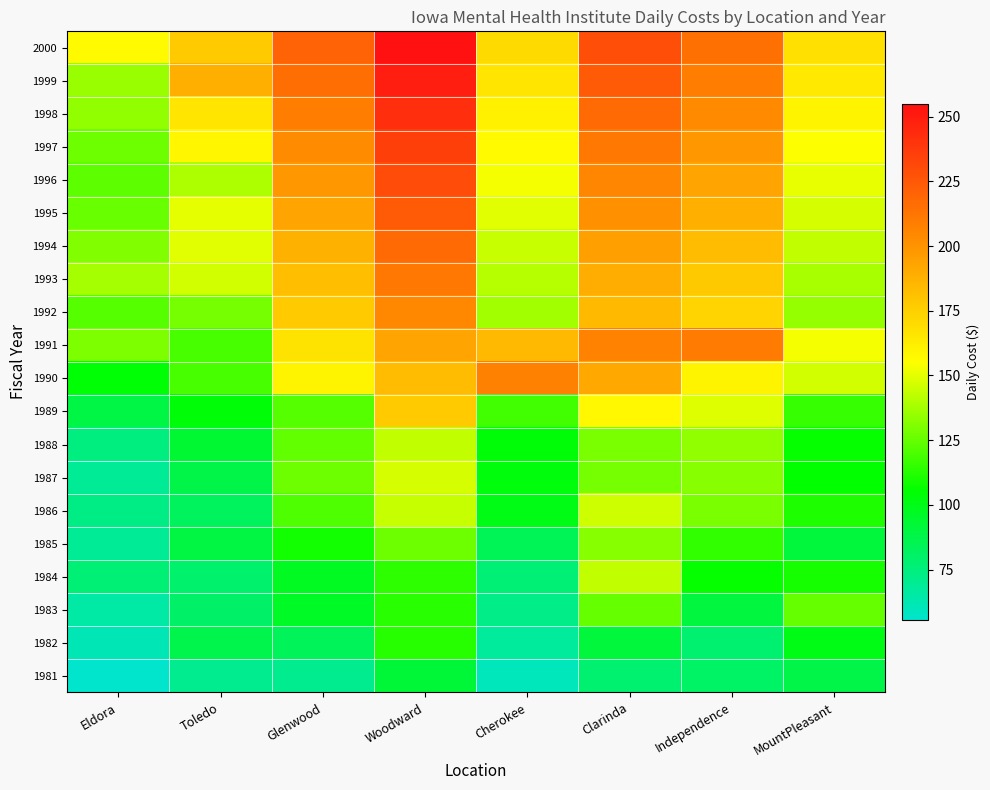

Which label corresponds to the smallest value in the chart?

Eldora